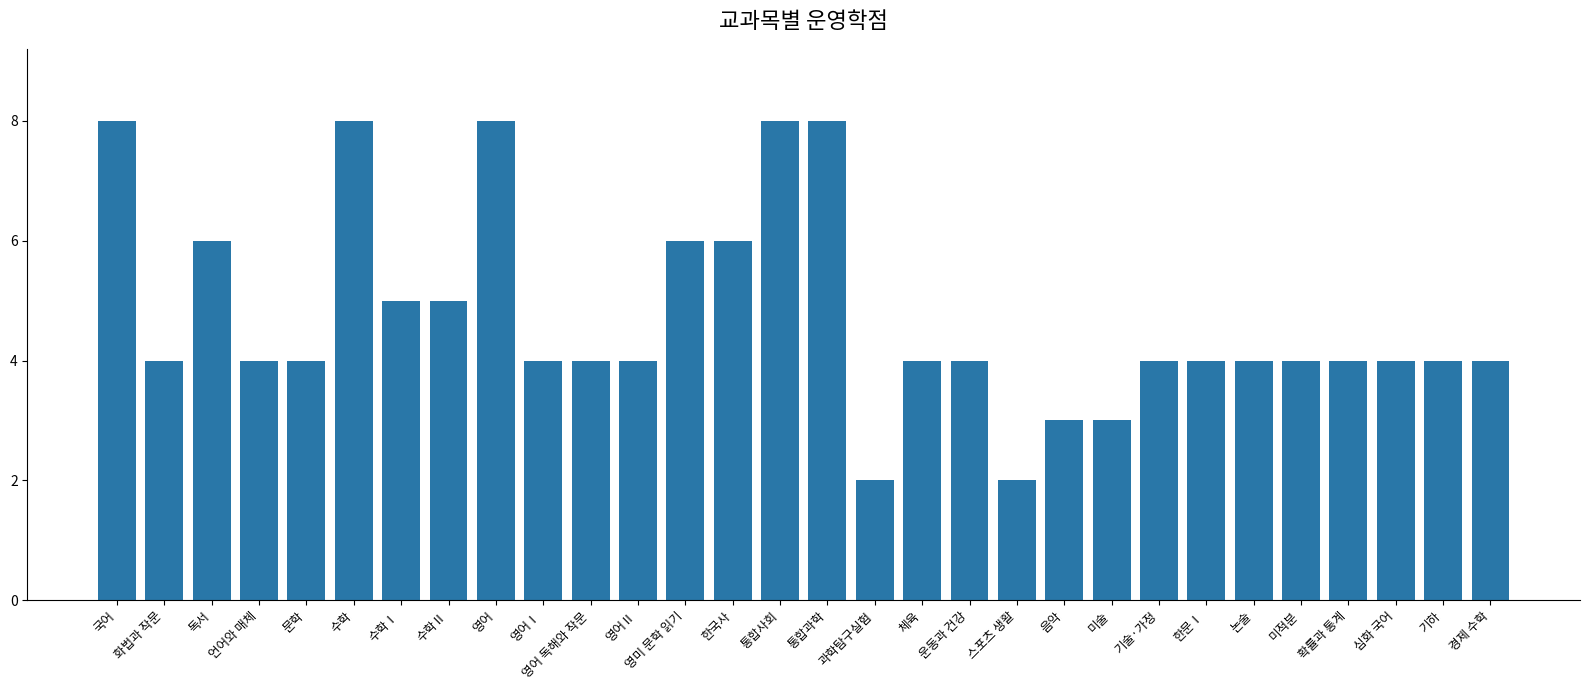

What is the difference between the maximum and minimum values?

6